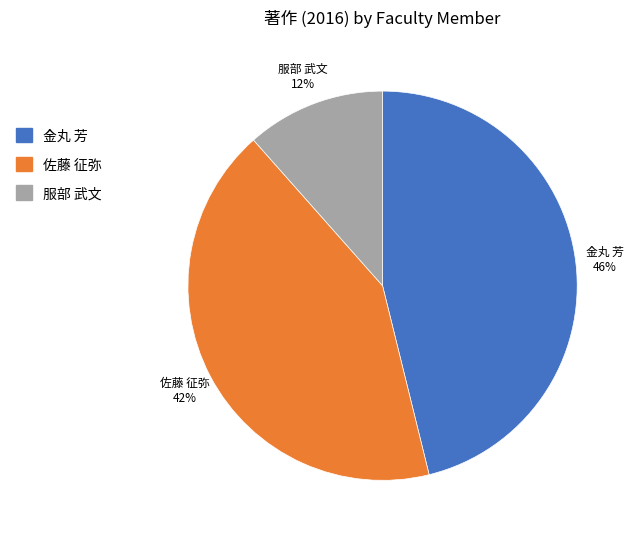

Is there any slice that represents more than half of the pie?

No